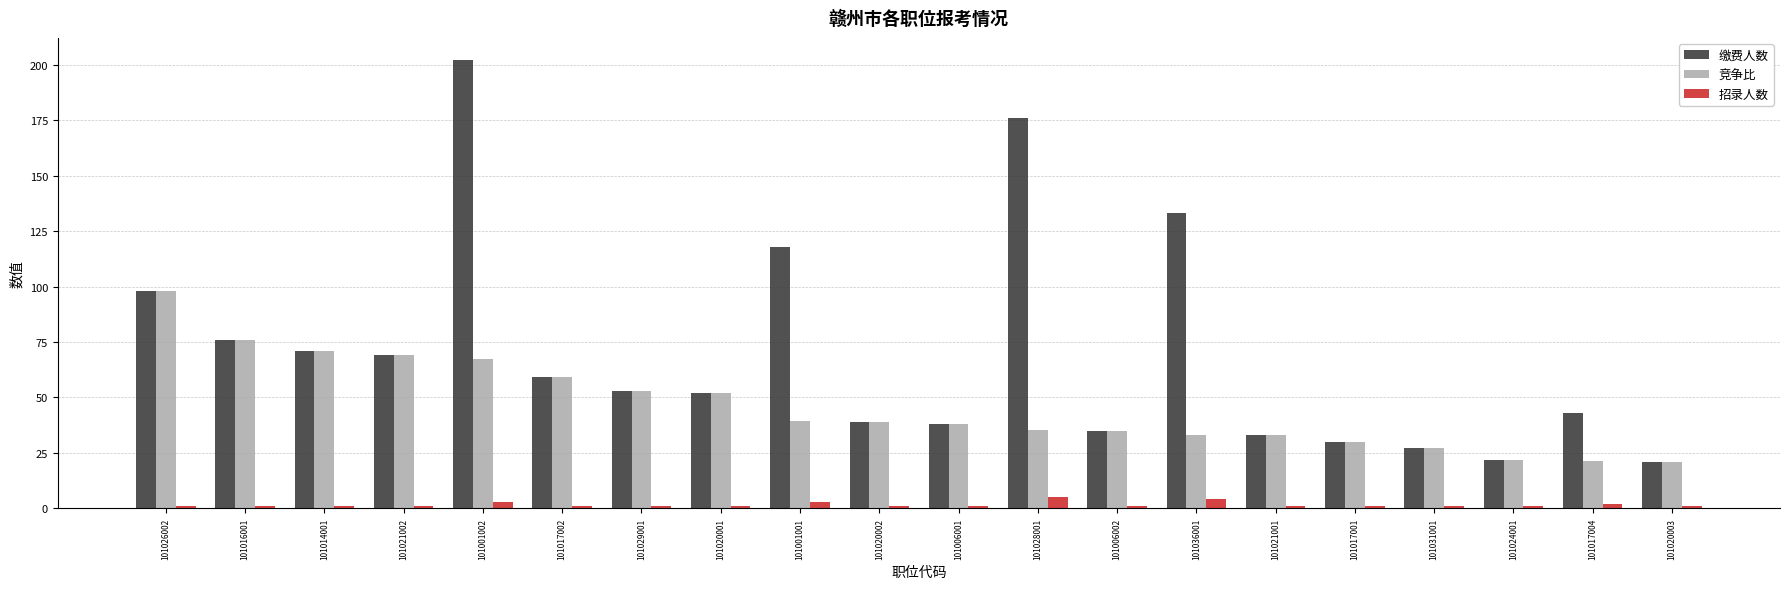

Which series has the largest total across all categories?

缴费人数